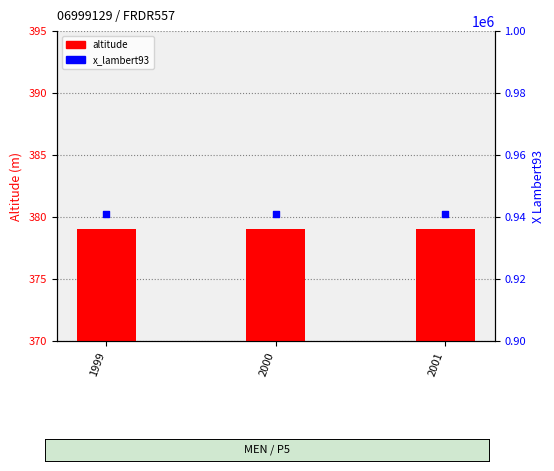

Which series has the largest total across all categories?

x_lambert93